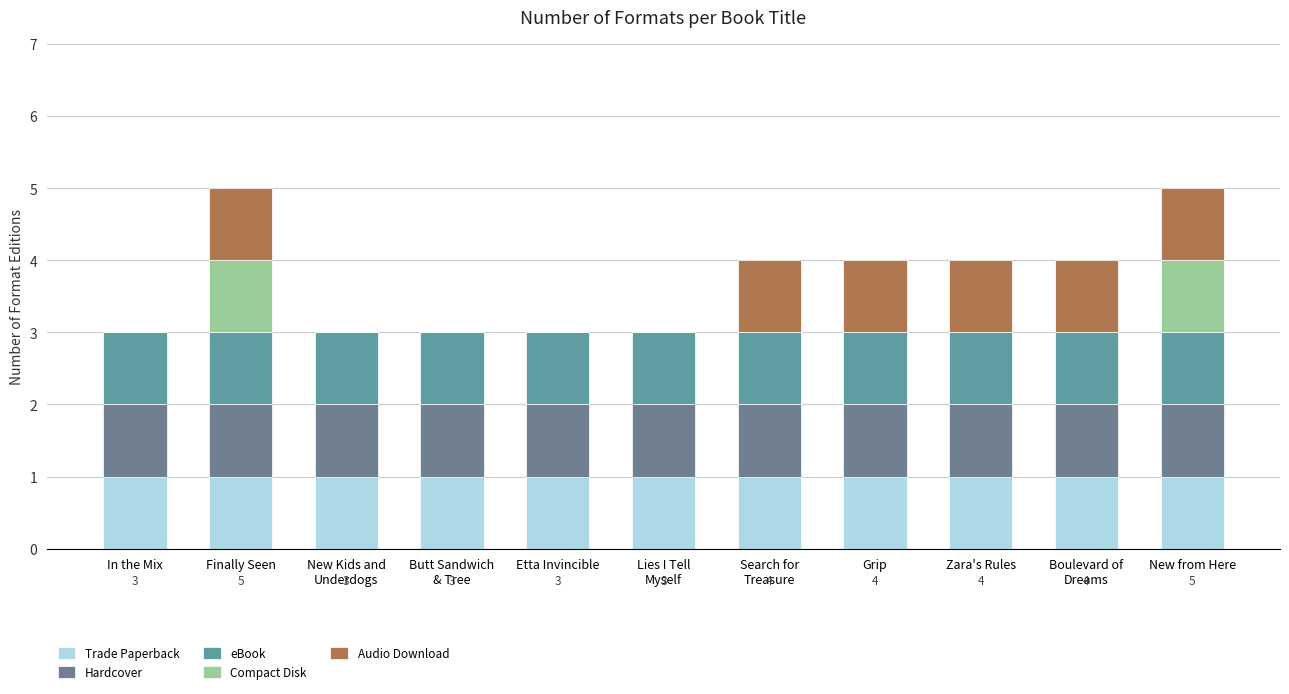

Are the bars grouped side by side (vs. stacked)?

No